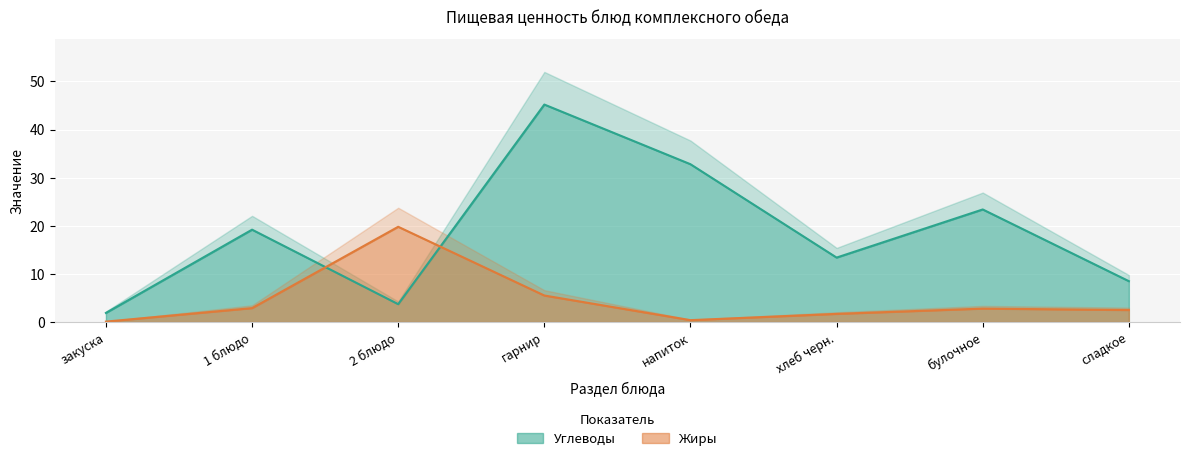

What is the difference between the maximum and minimum values in the Жиры series?

19.7